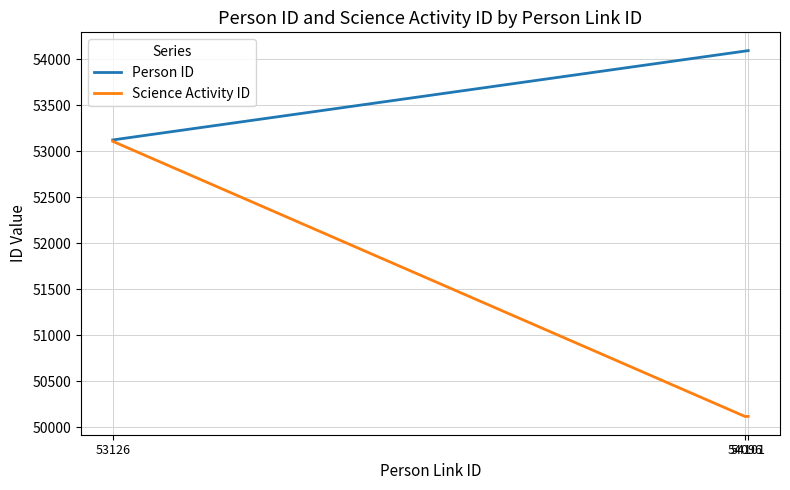

Rank the series by their maximum value, from highest to lowest.

Person ID, Science Activity ID